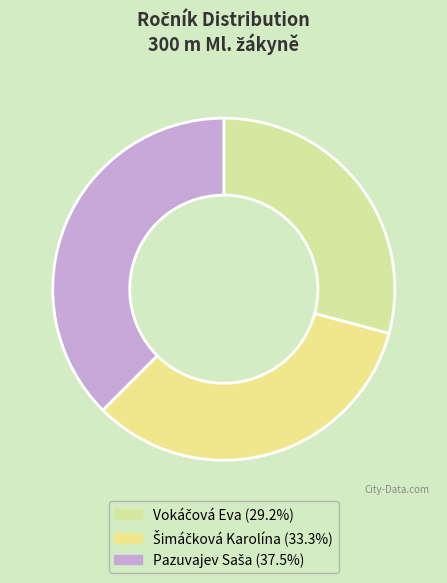

Count the number of slices in the pie.

3